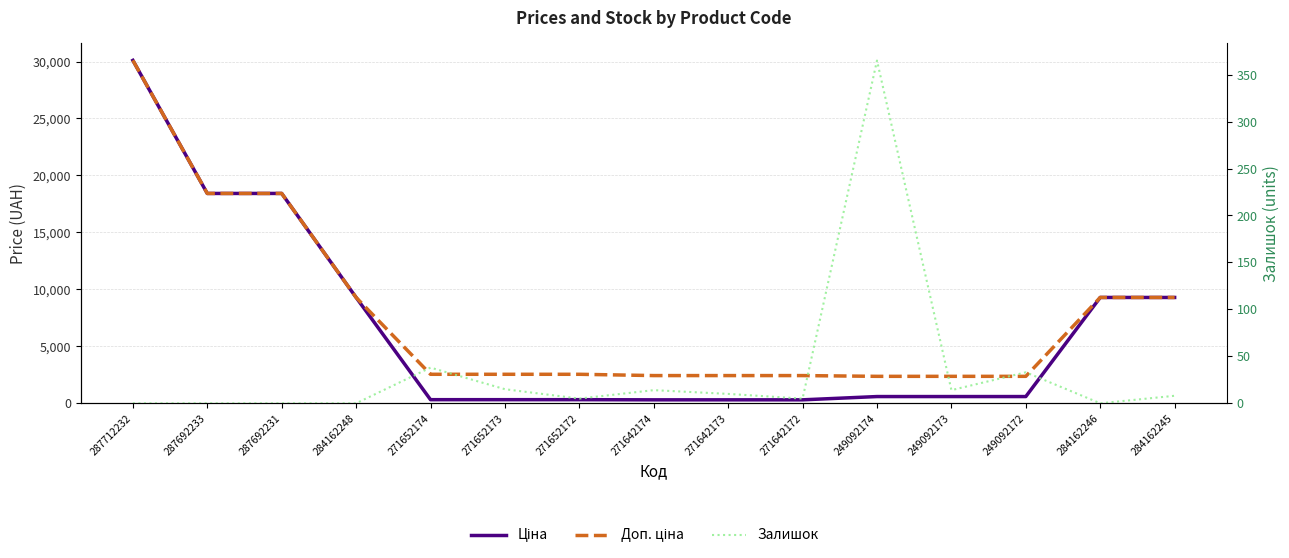

How many lines are shown in the chart?

3